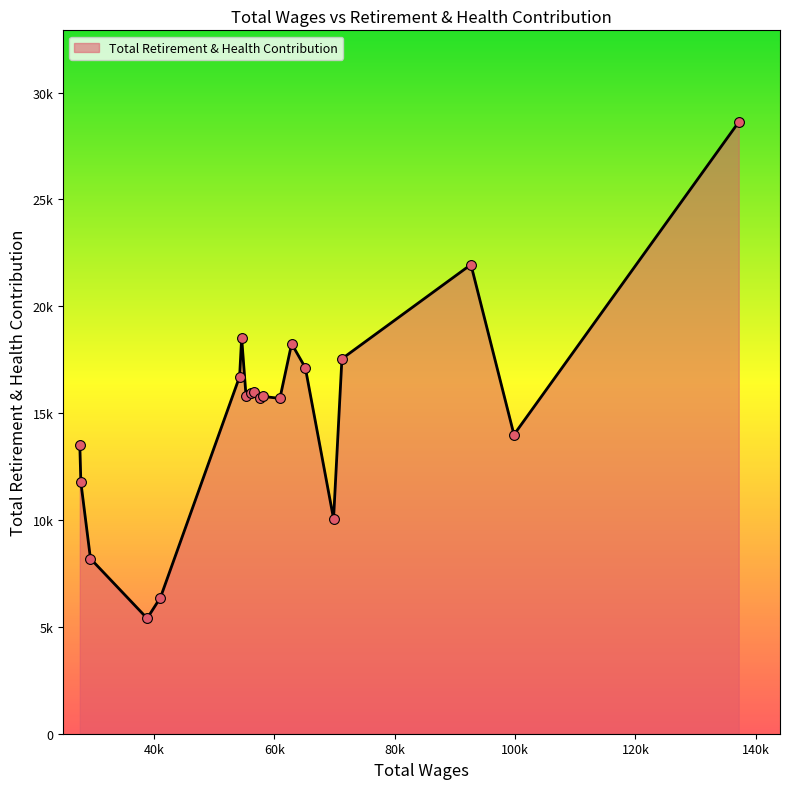

Does the chart have visible grid lines?

No